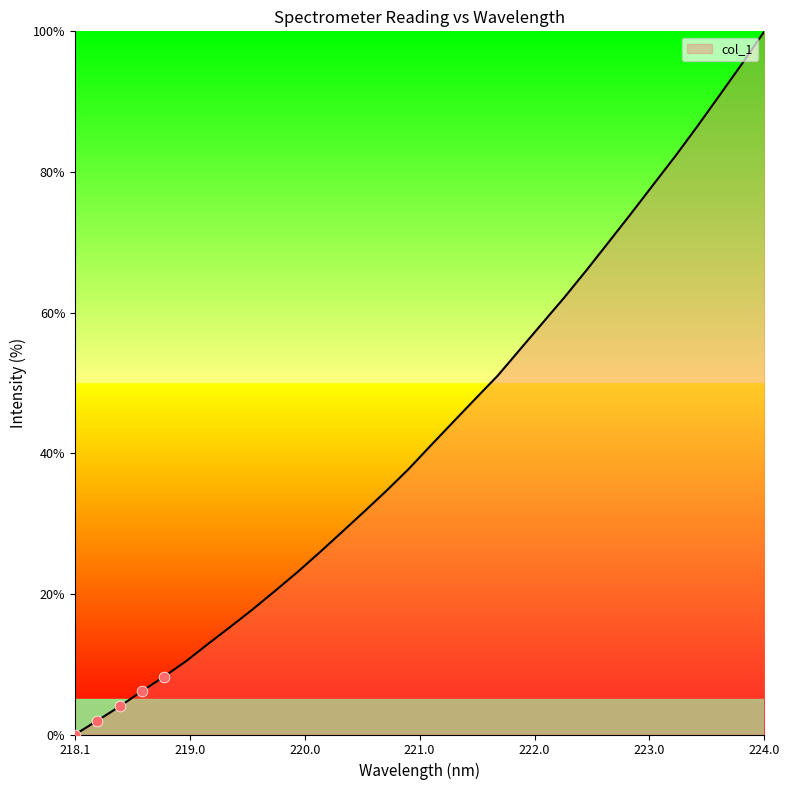

What is the greatest value displayed?

100.0